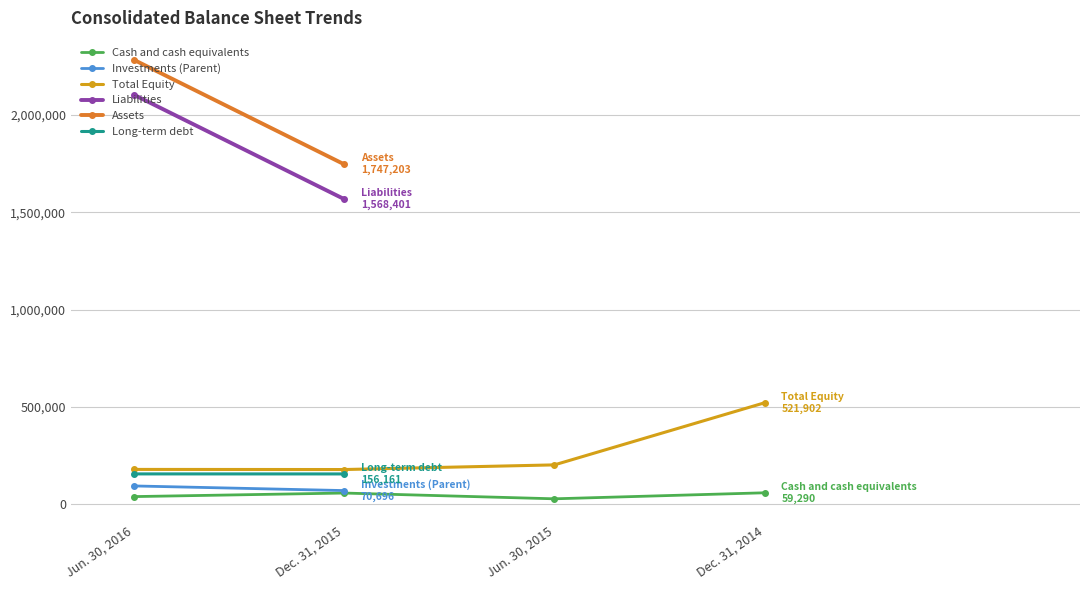

True or false: Cash and cash equivalents and Total Equity intersect in this chart.

False